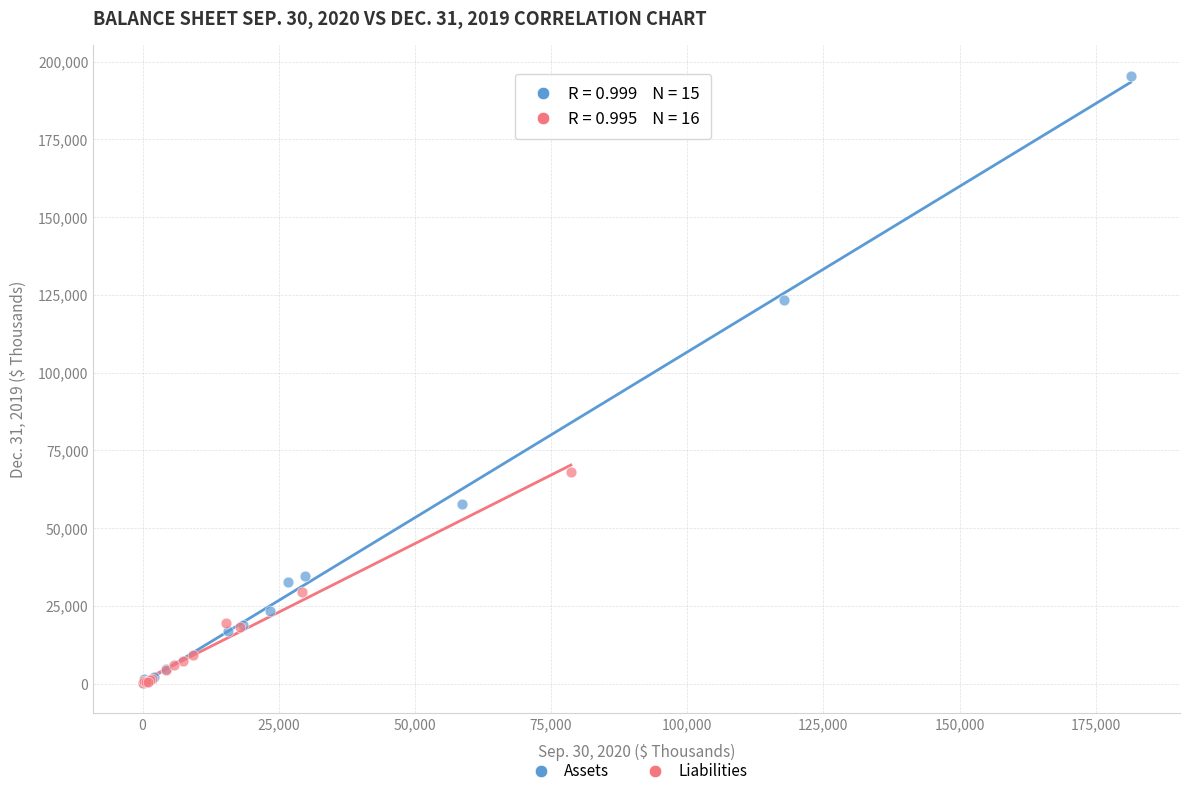

Which series reaches the maximum Y coordinate?

Assets